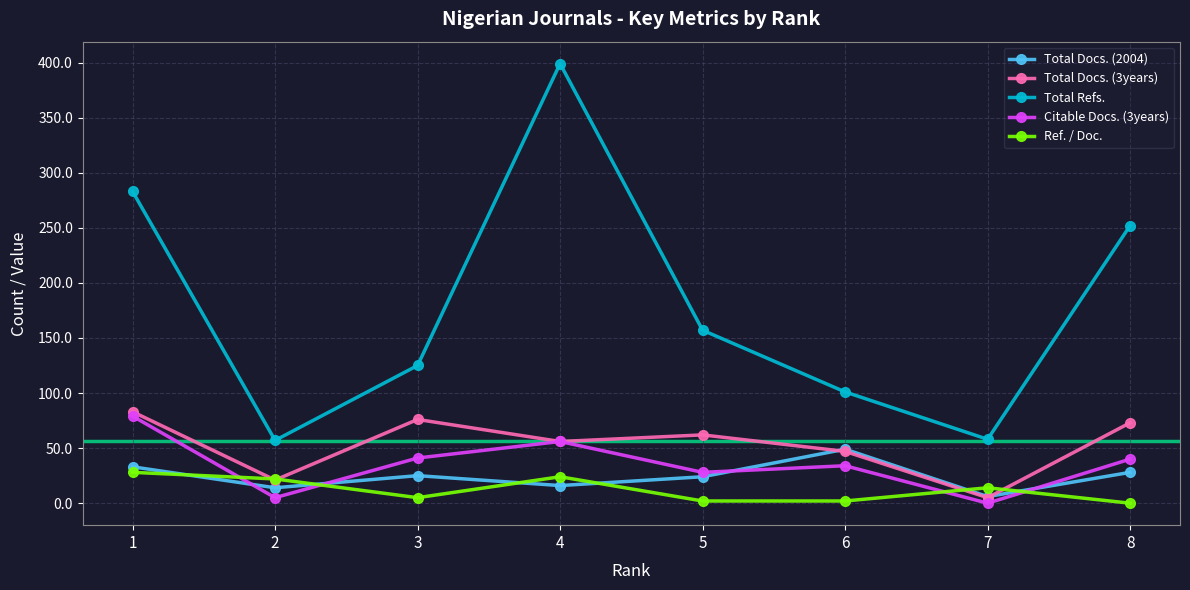

What is the value of the Total Refs. point at the 2nd from the left?

57